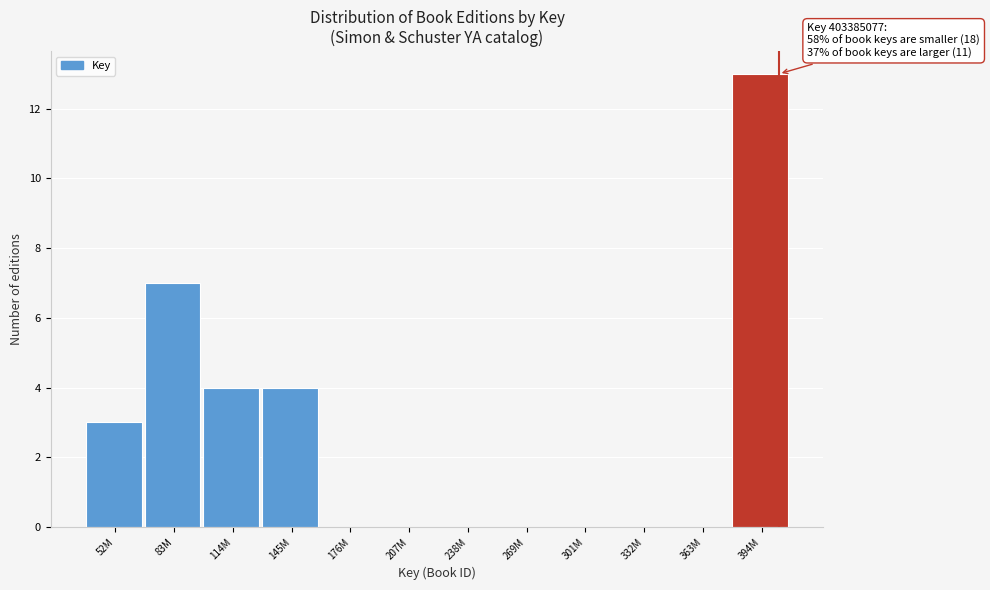

Reading left to right, list all the values displayed in this chart.

52M=3	83M=7	114M=4	145M=4	176M=0	207M=0	238M=0	269M=0	301M=0	332M=0	363M=0	394M=13